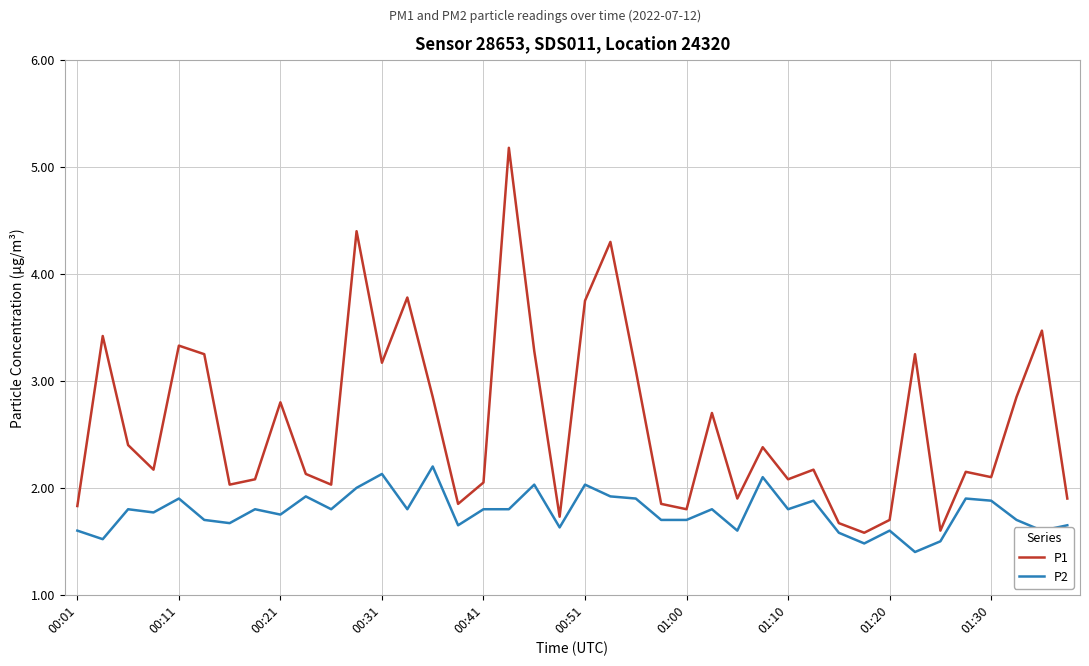

What is the difference between the maximum and minimum values in the P1 series?

3.6